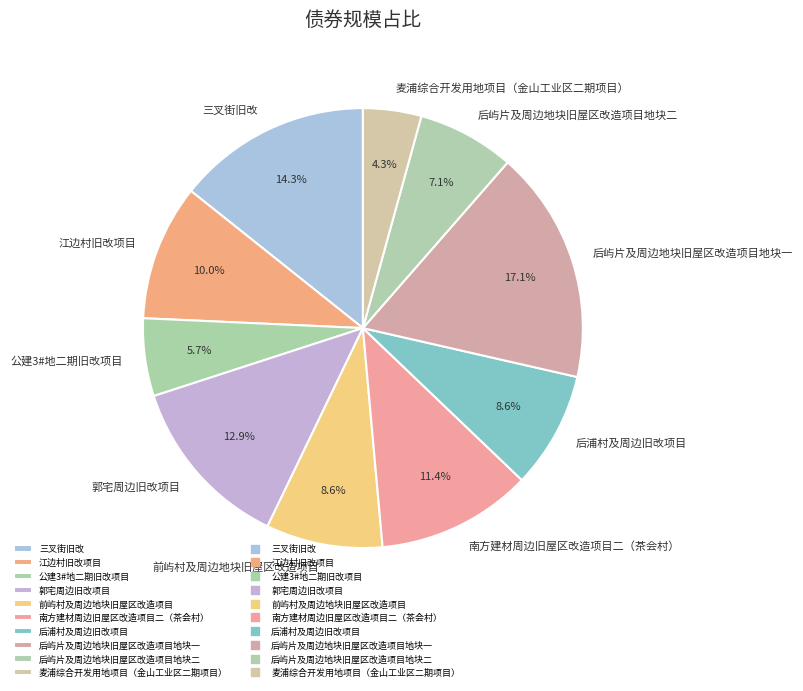

What percentage is the 麦浦综合开发用地项目（金山工业区二期项目） slice, to the nearest percent?

4%